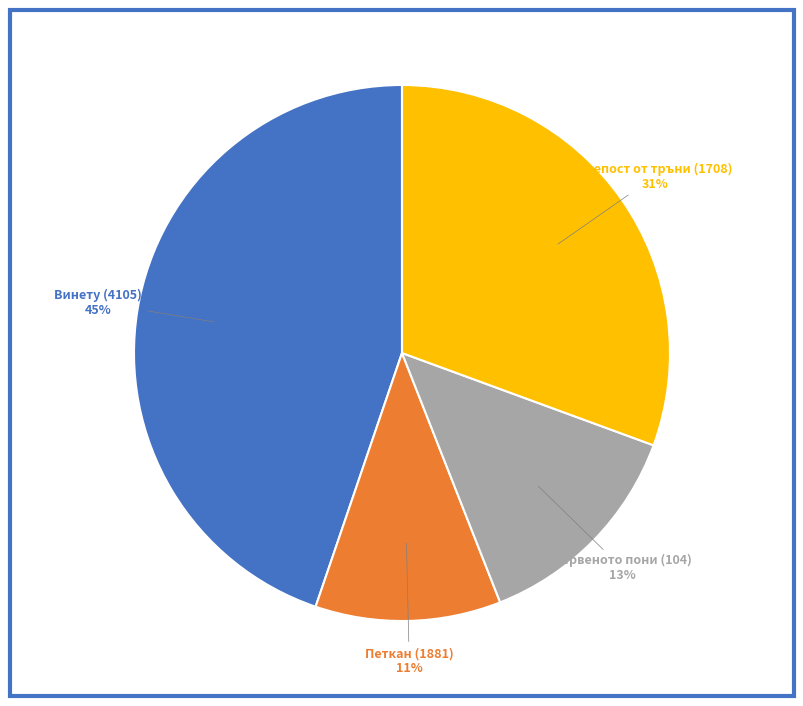

To the nearest percent, what is the difference between the largest and smallest slice percentages?

34%